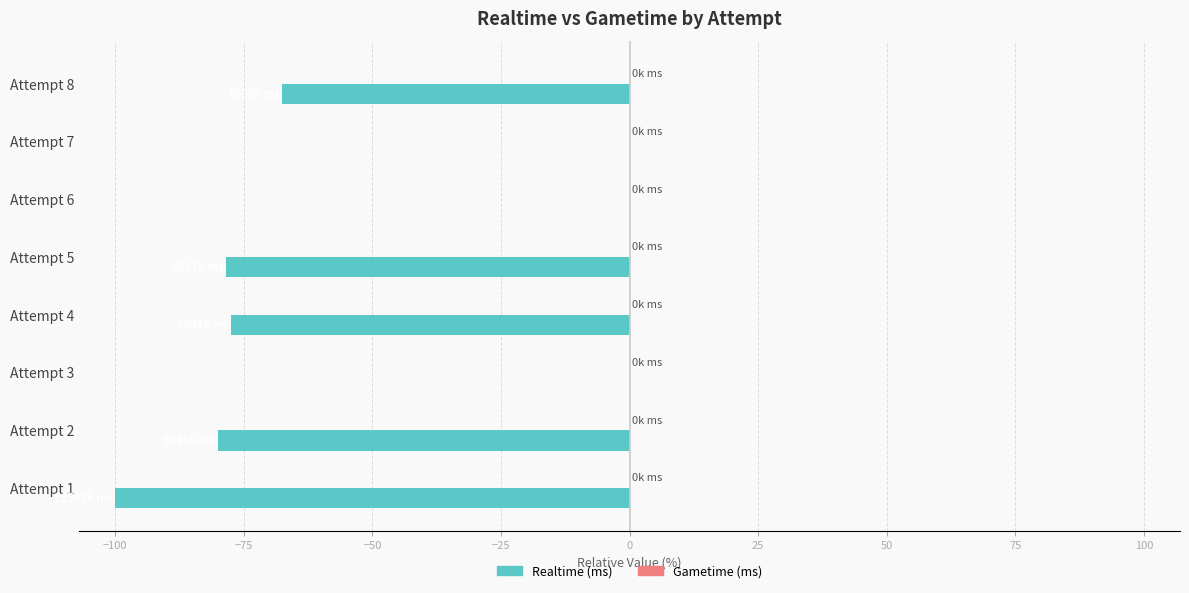

What is the sum of all values?

-403.6